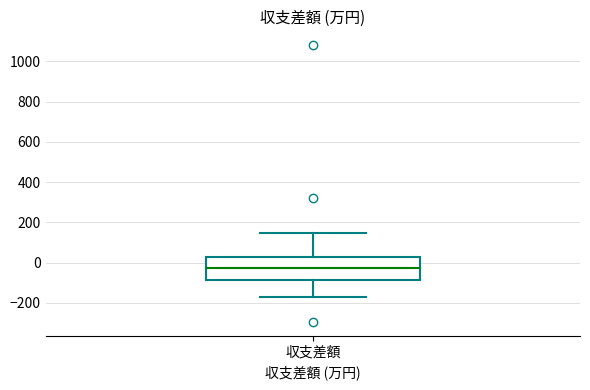

Read this box plot against the y-axis: the position of the median line, the range covered by the box, and the ends of both whiskers. The values are not printed on the chart, so give them approximately, as read against the axis.

median -20, box -80 to 20, whiskers -180 to 140